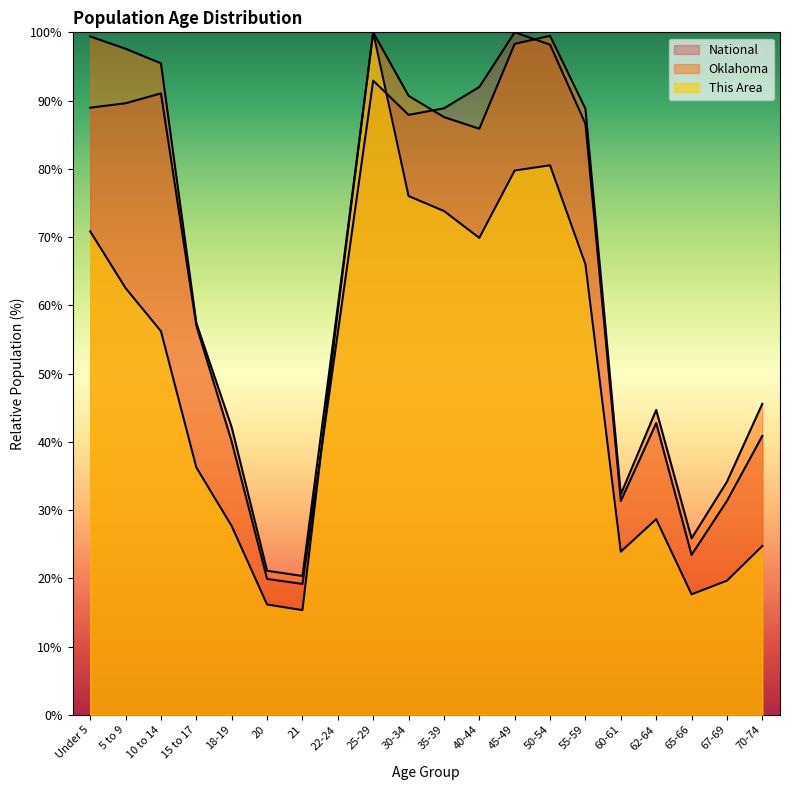

Where does the Oklahoma series first go above 85?

Under 5